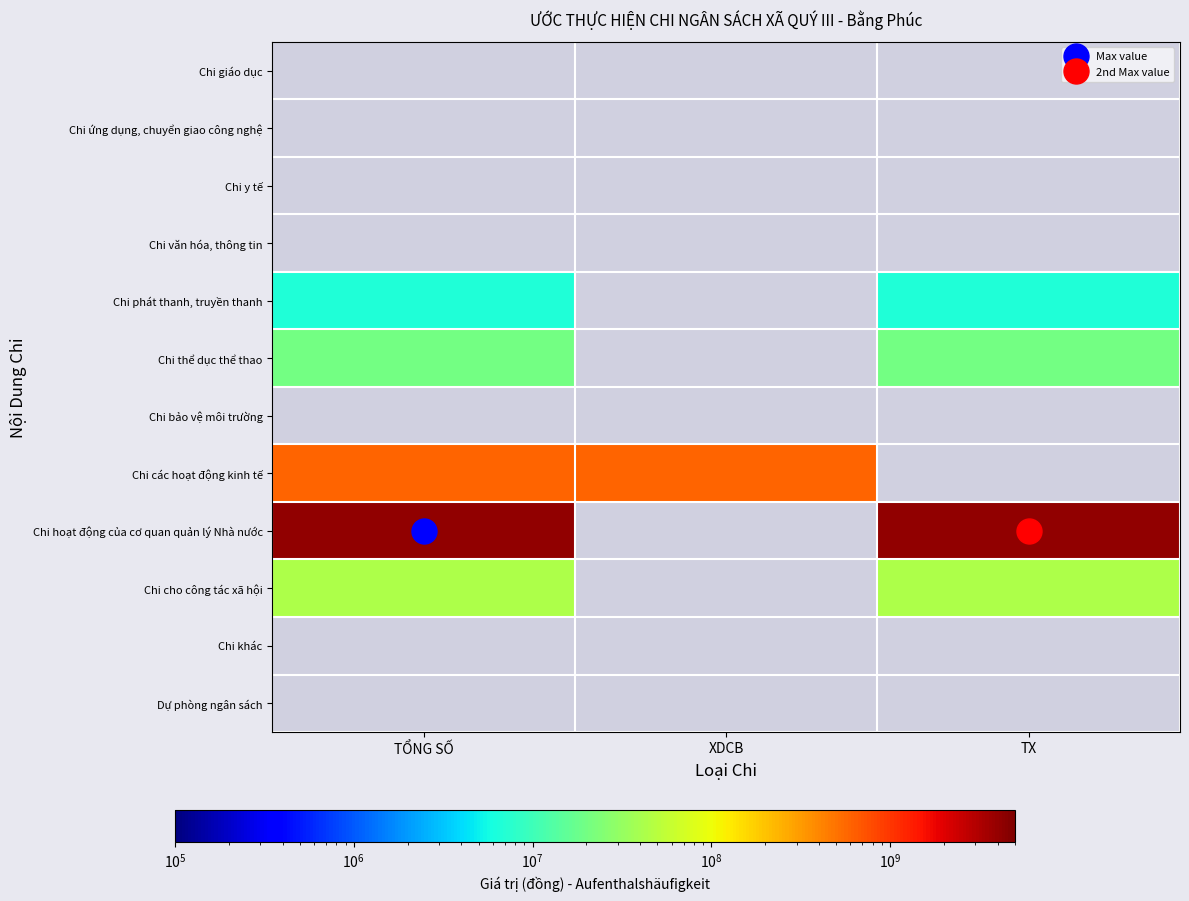

Between XDCB and TX, which is larger?

TX